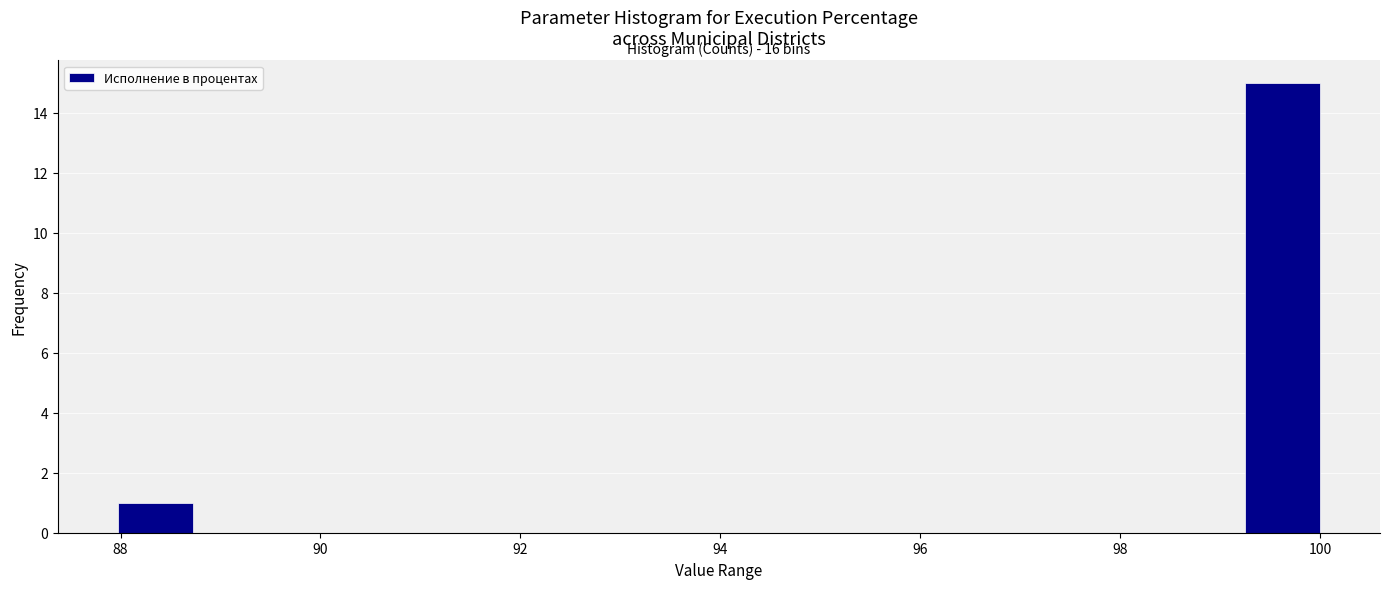

Around what value on the x-axis is the tallest bar? Give the approximate position of its centre, as read against the axis.

99.6